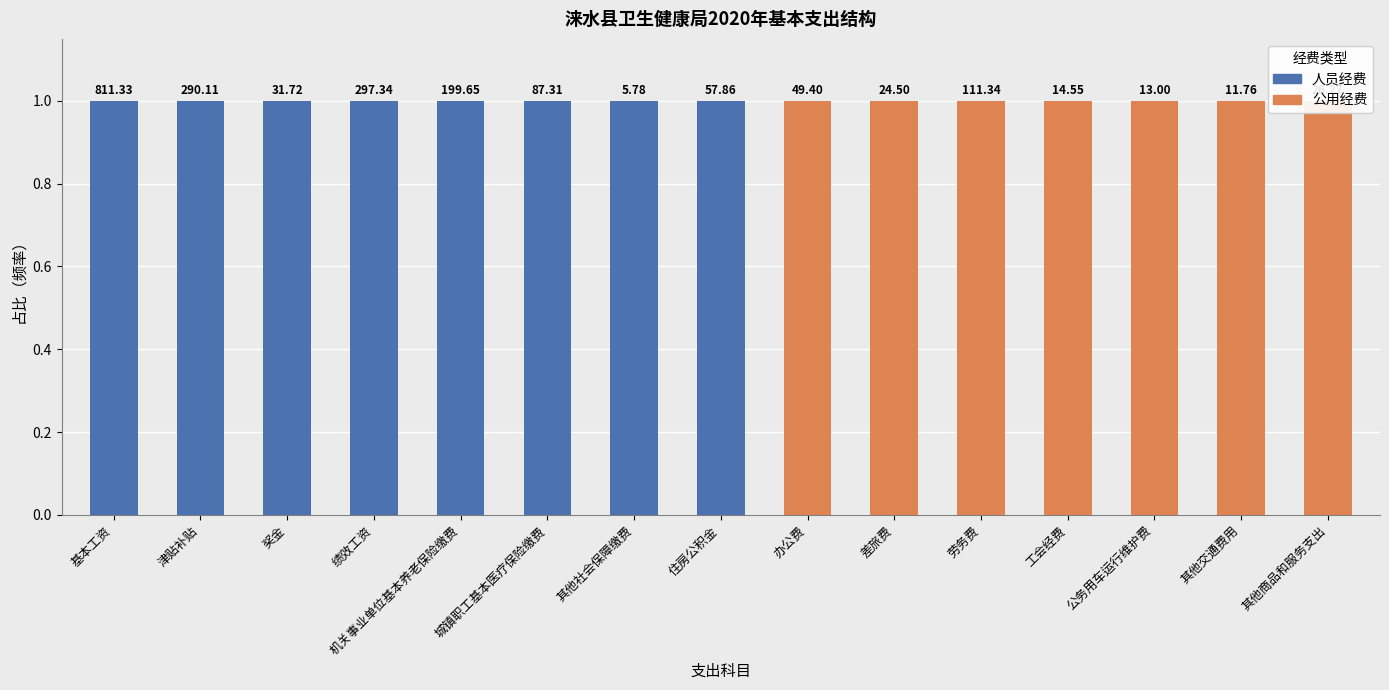

Is it true that 公用经费 equals 1 at 工会经费?

True